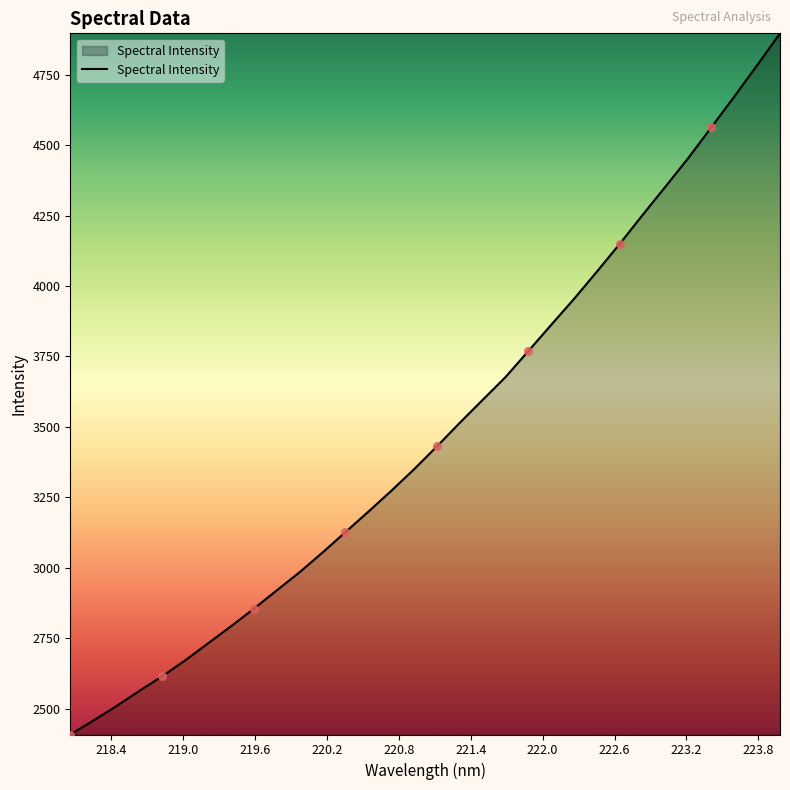

What is the maximum value shown in the chart?

4897.0